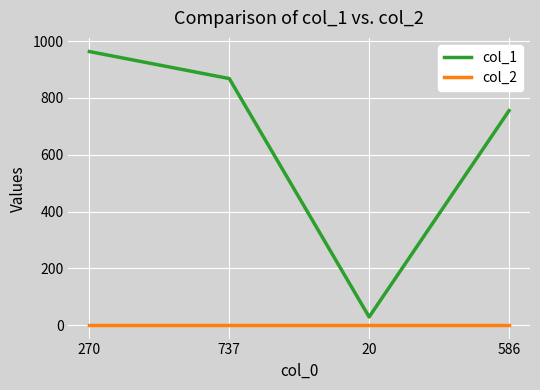

How many series are shown in this chart?

2